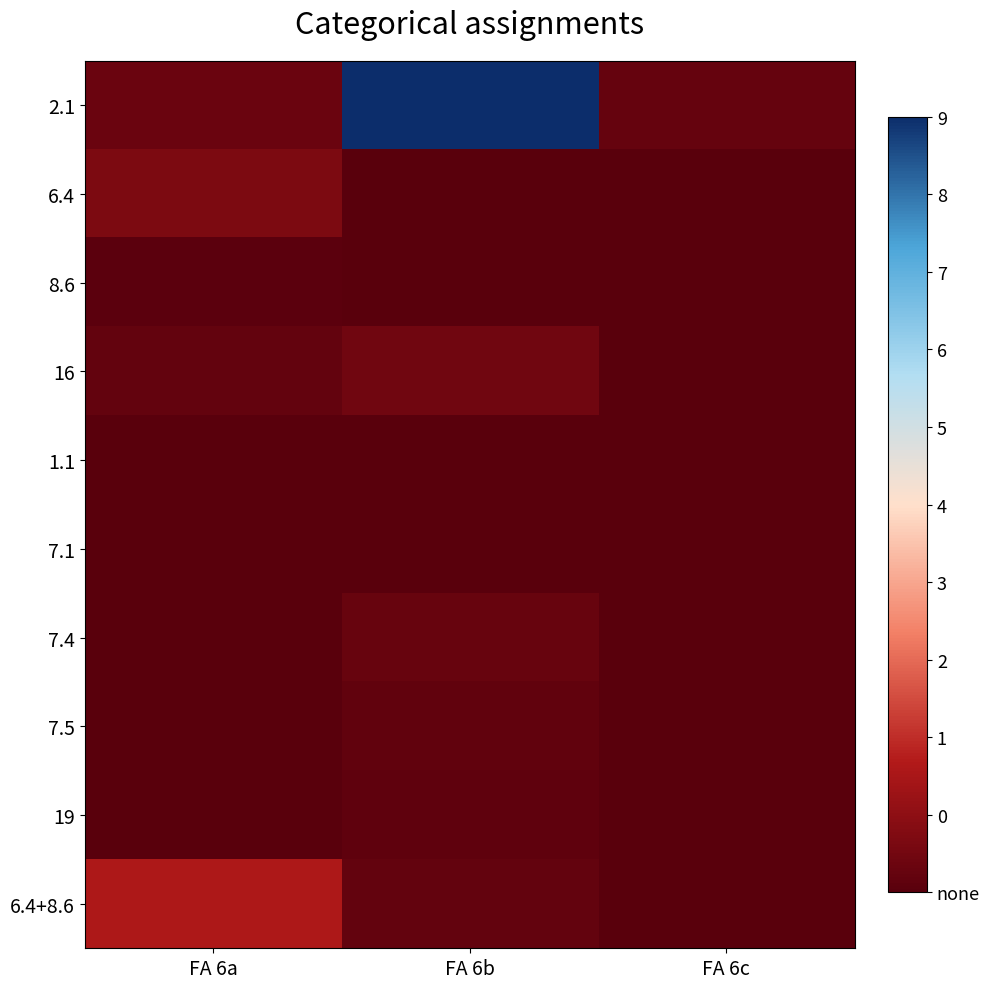

Rank the series by their maximum value, from highest to lowest.

2.1, 6.4+8.6, 6.4, 16, 7.4, 7.5, 19, 8.6, 1.1, 7.1